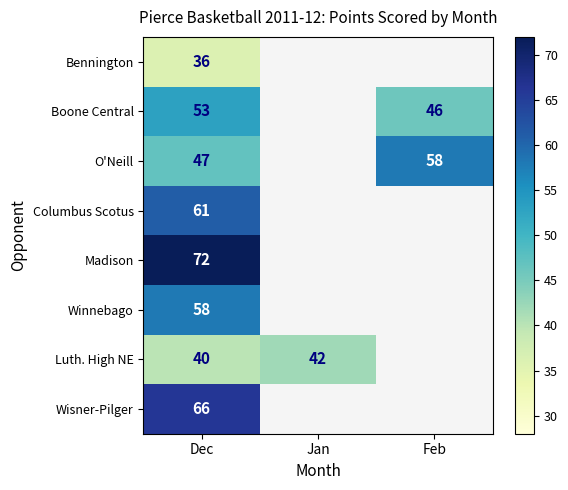

What is the total value across all series at Dec?

433